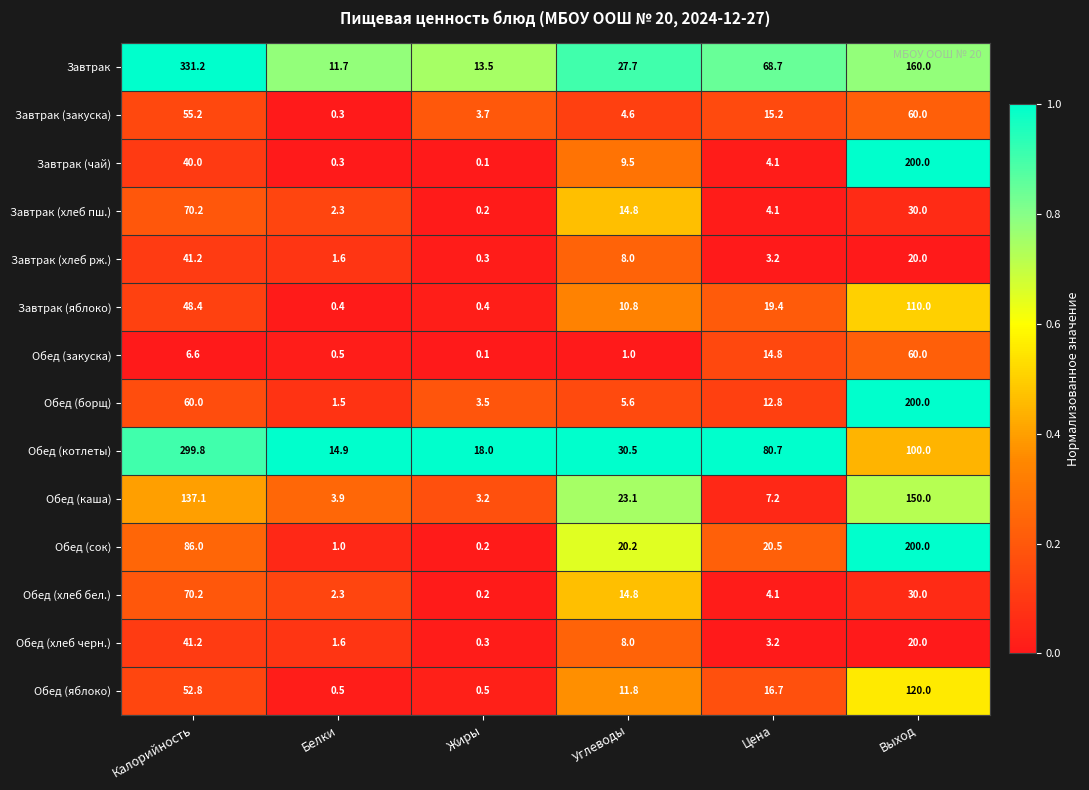

At which label is Обед (хлеб бел.) closest to 35?

Выход